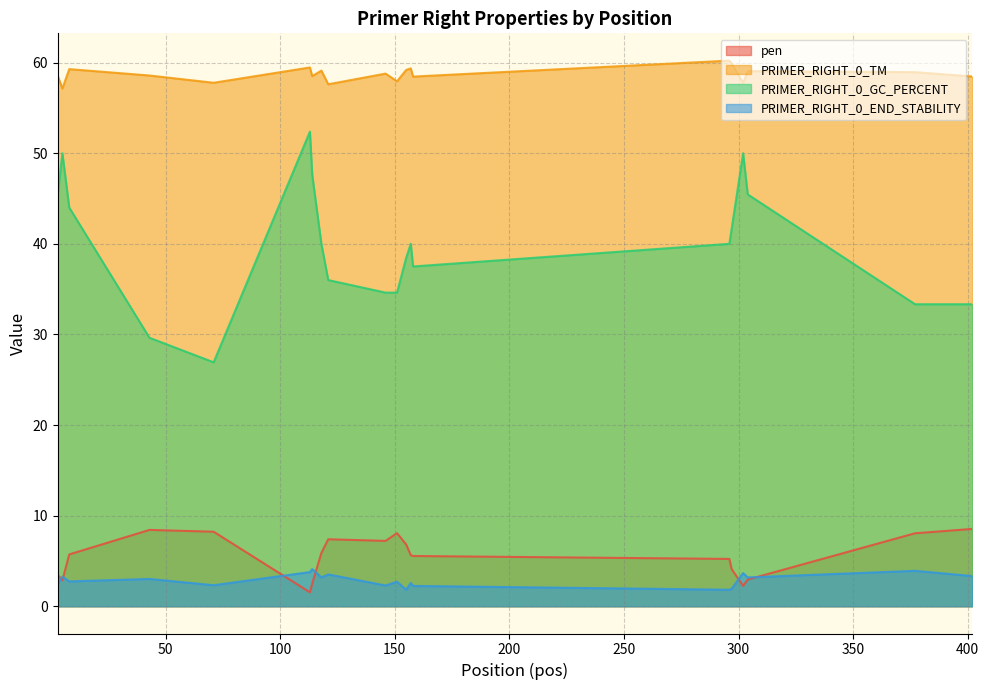

Which series has the largest total across all categories?

PRIMER_RIGHT_0_TM